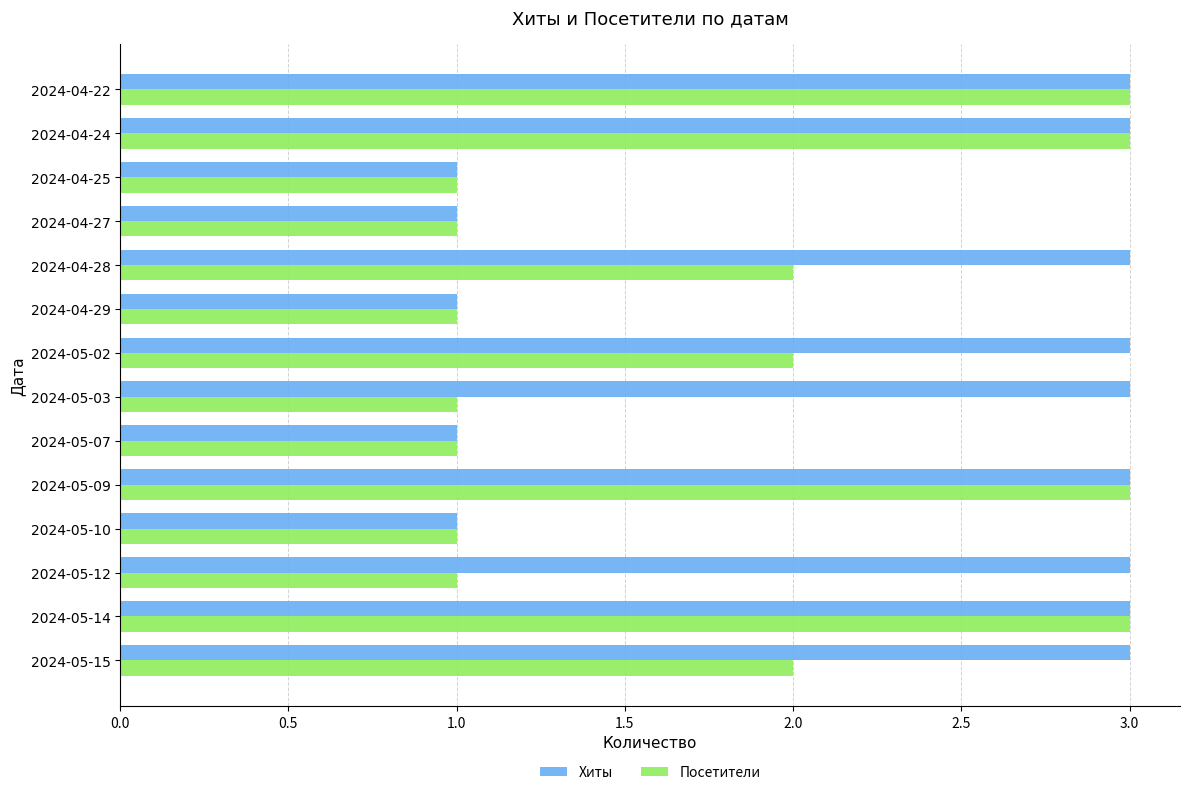

Between 2024-05-07 and 2024-04-28, which series saw the biggest shift?

Хиты